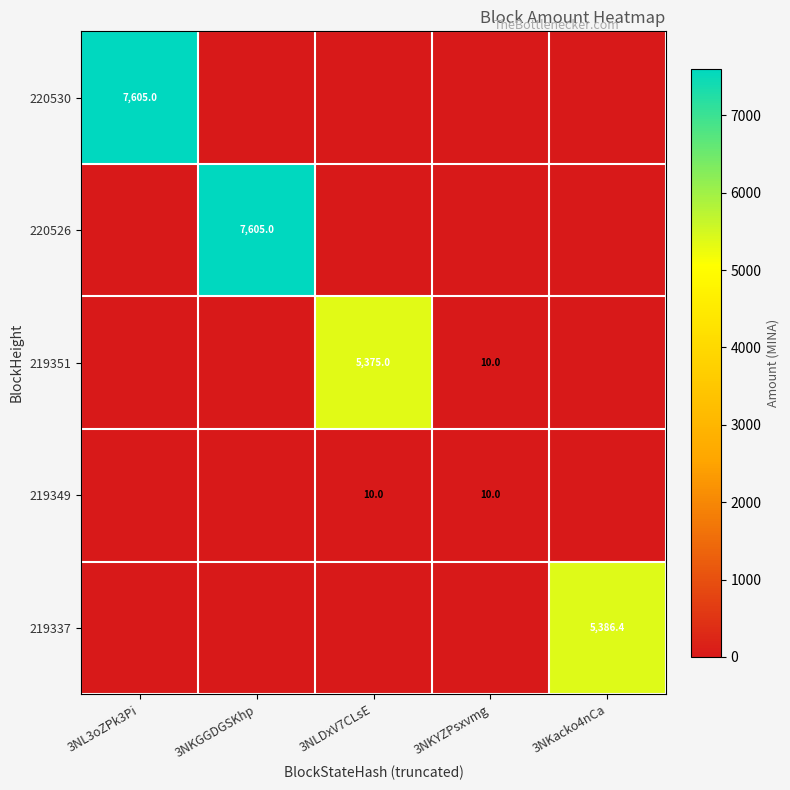

True or false: 219349 has a value of 10.0 at 3NKYZPsxvmg.

True